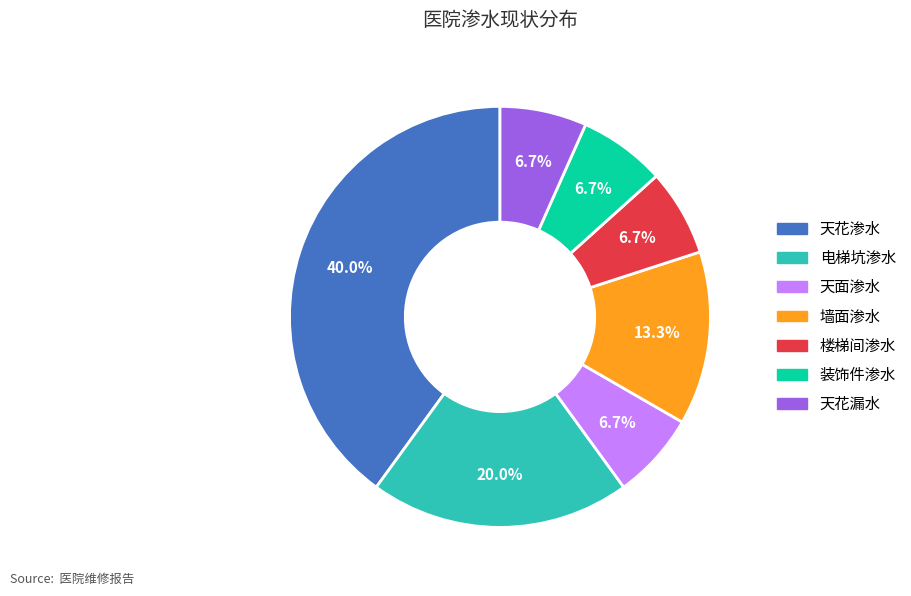

Which has a higher value, 电梯坑渗水 or 天花漏水?

电梯坑渗水